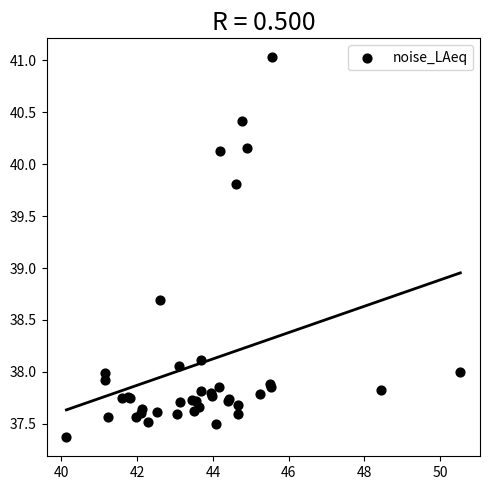

What Y value in the scatter plot is closest to 39?

38.7